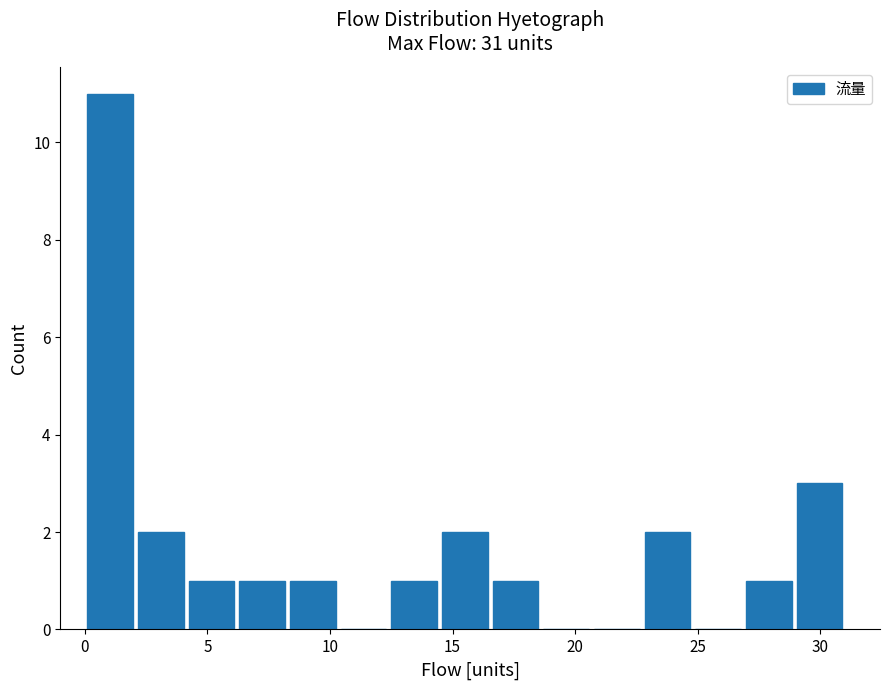

Over which range of the x-axis is the bar tallest?

0.0 to 2.0